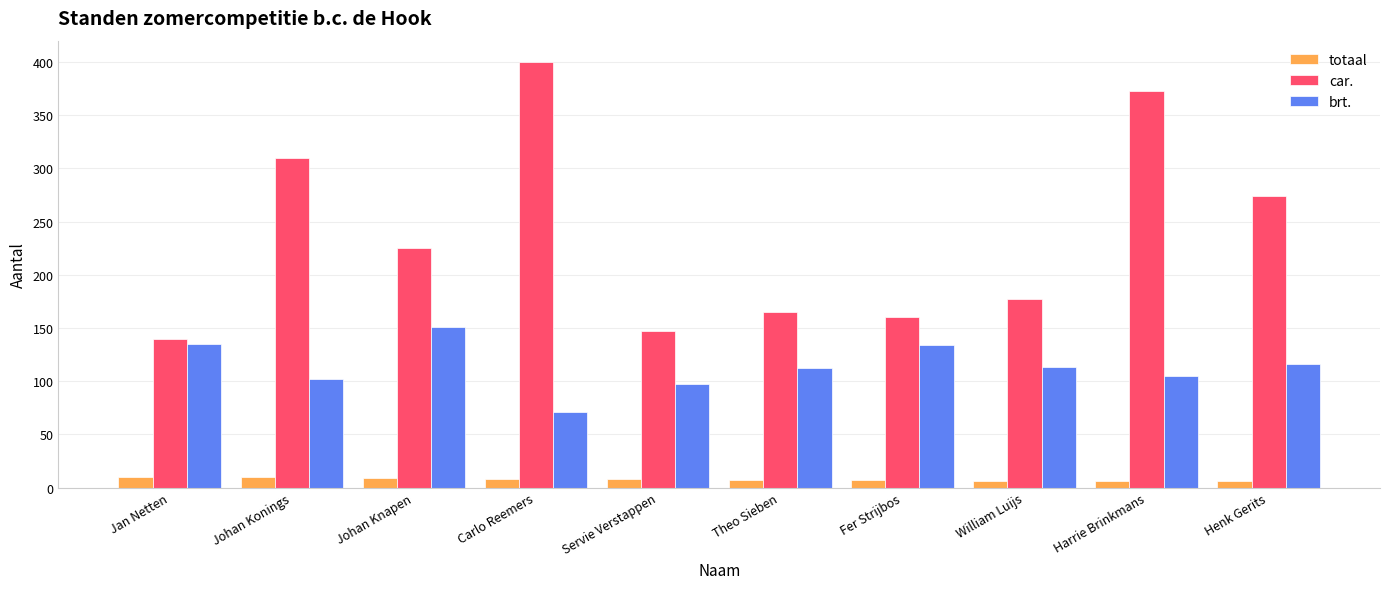

List the series in order of their overall mean, highest first.

car., brt., totaal